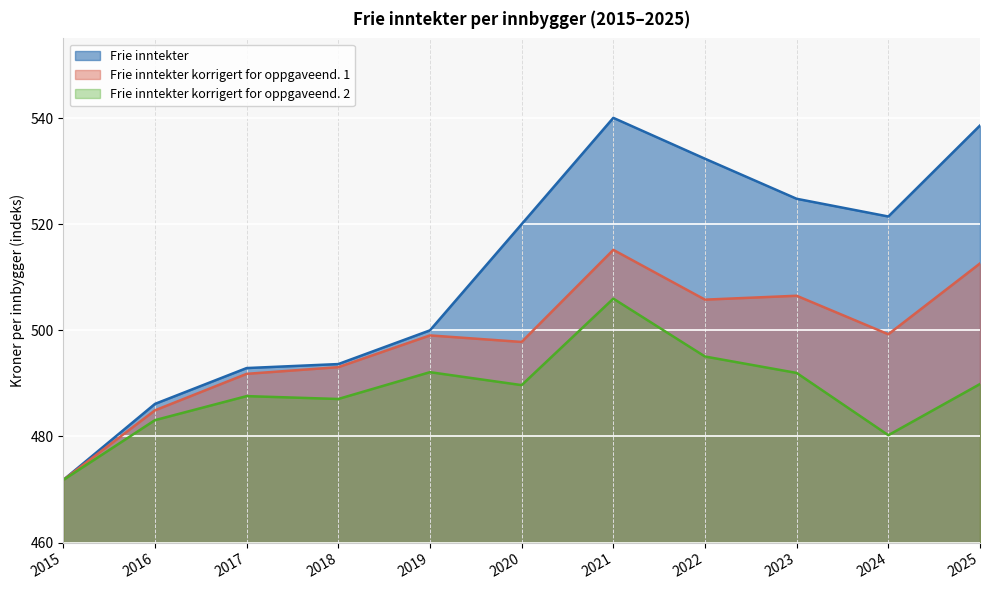

Where is Frie inntekter nearest to the value 505?

2019